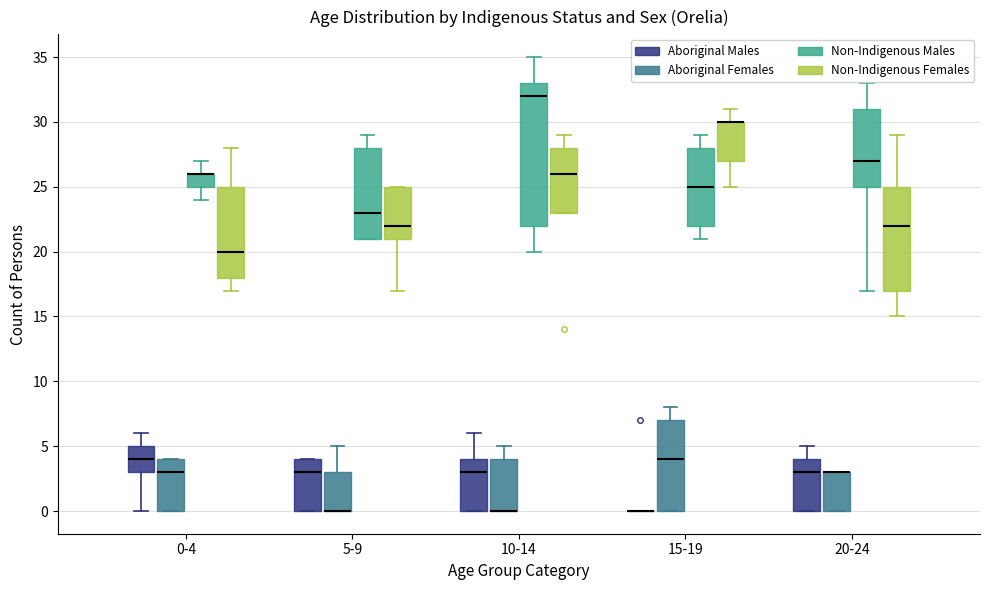

Where is the lower edge of the box for 0-4 (Aboriginal Females) on the y-axis? The values are not printed on the chart, so give them approximately, as read against the axis.

0